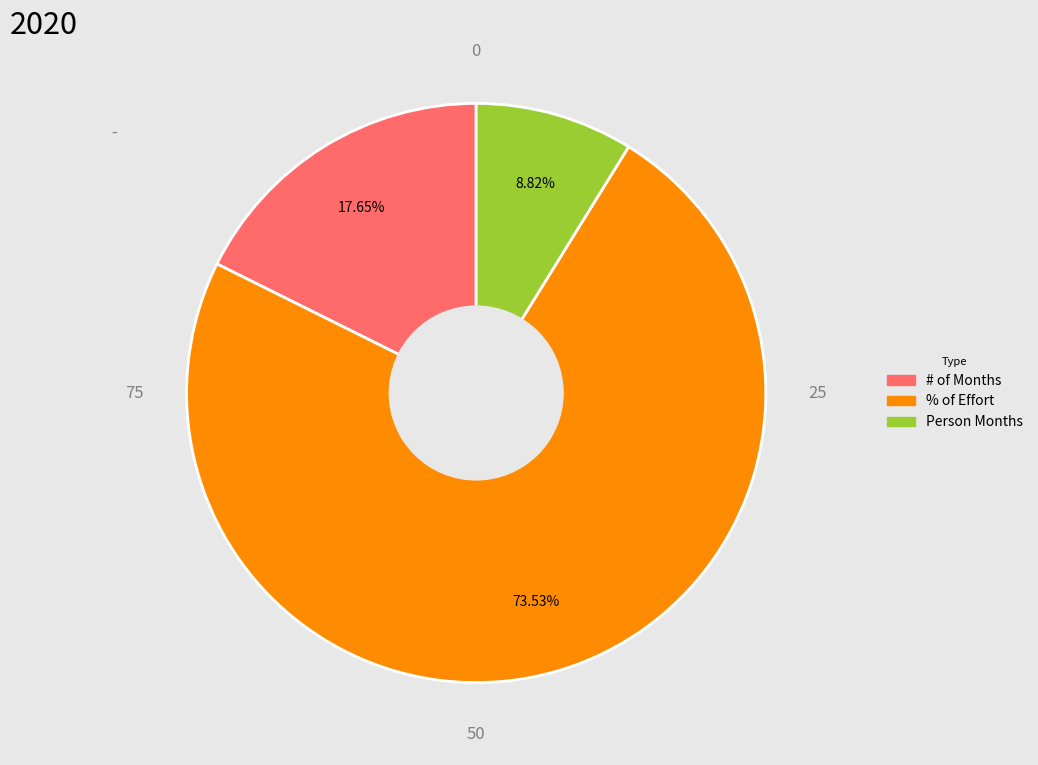

What percentage is the Person Months slice, to the nearest percent?

9%